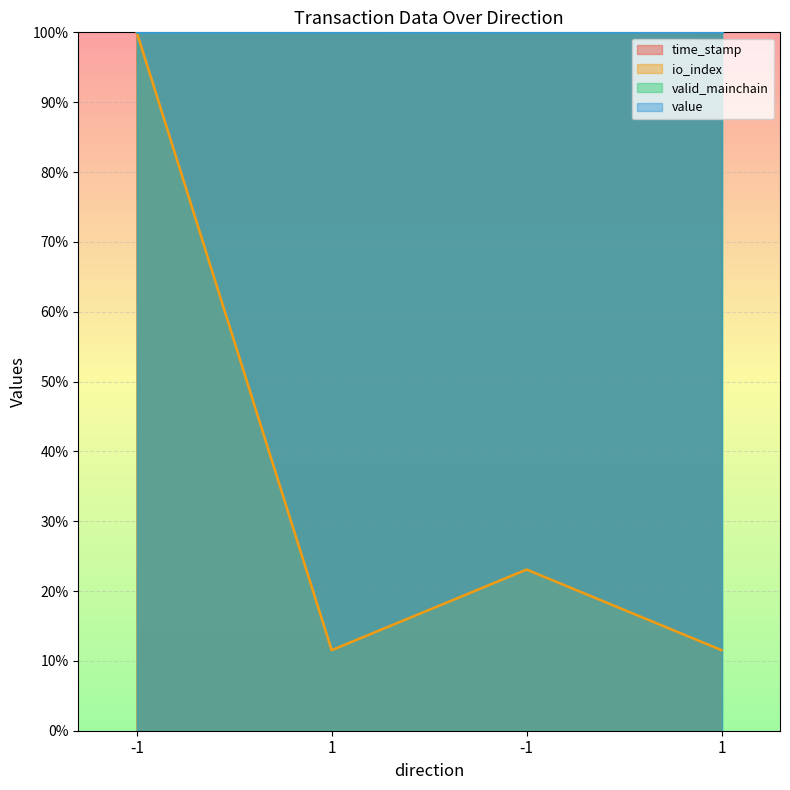

What is the value of the time_stamp point at the 2nd from the left?

100.0